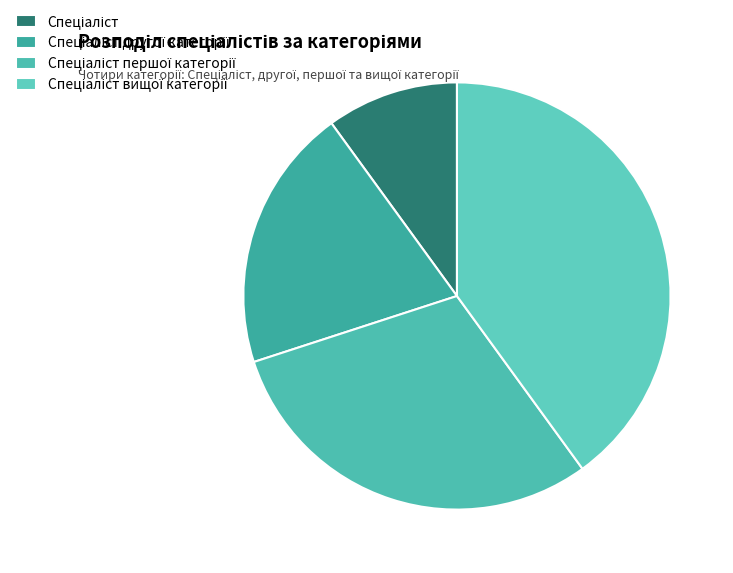

Approximately how many times larger is the value at Спеціаліст другої категорії compared to Спеціаліст вищої категорії?

0.5